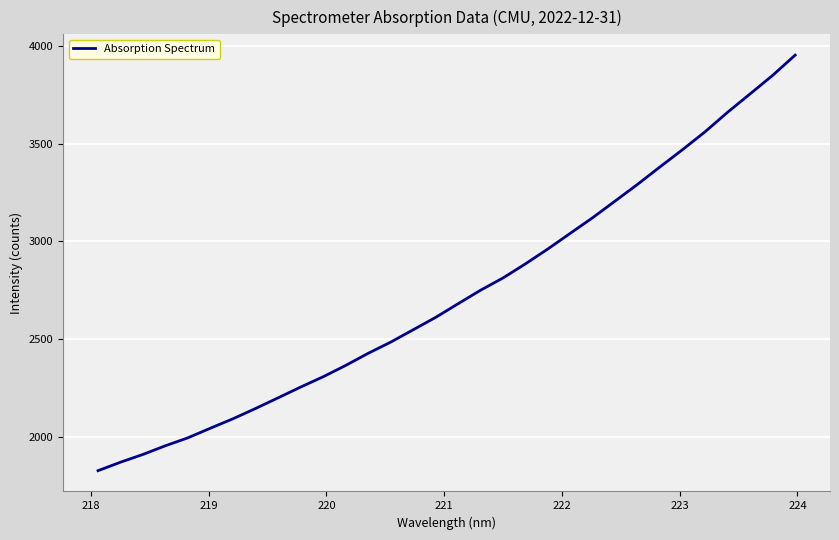

What is the difference between the maximum and minimum values?

2127.2